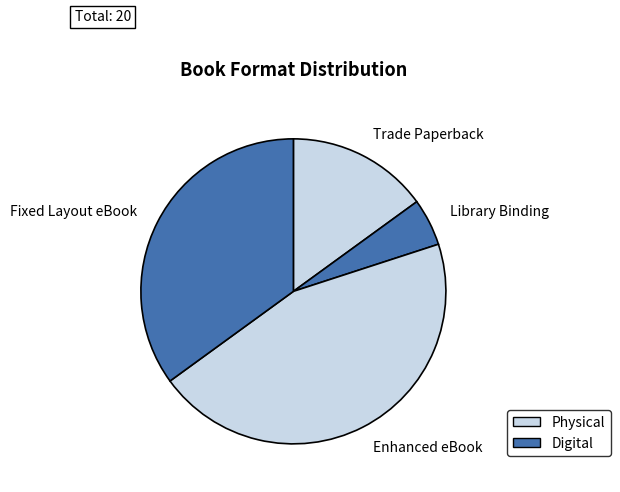

Is it true that Enhanced eBook is 45% of the pie?

True